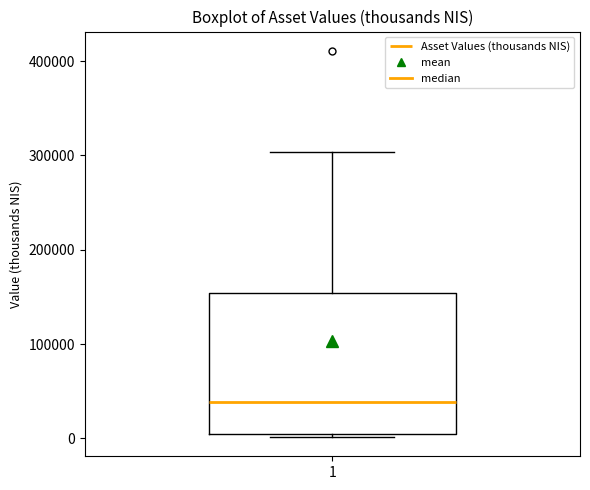

Read this box plot against the y-axis: the position of the median line, the range covered by the box, and the ends of both whiskers. The values are not printed on the chart, so give them approximately, as read against the axis.

median 40000, box 10000 to 150000, whiskers 0 to 300000